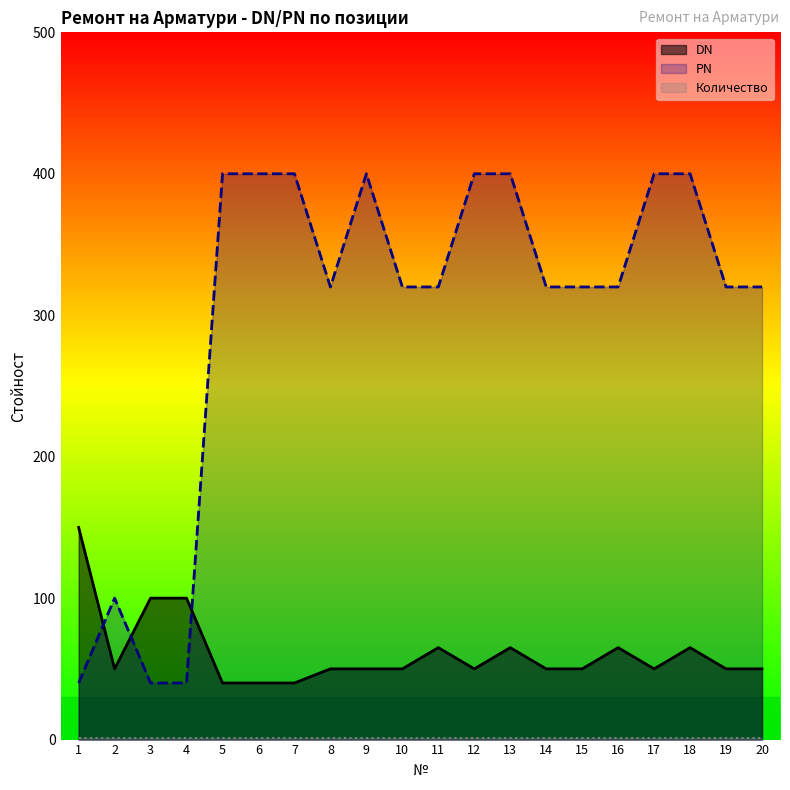

The value of PN at 19 is 320. True or false?

True